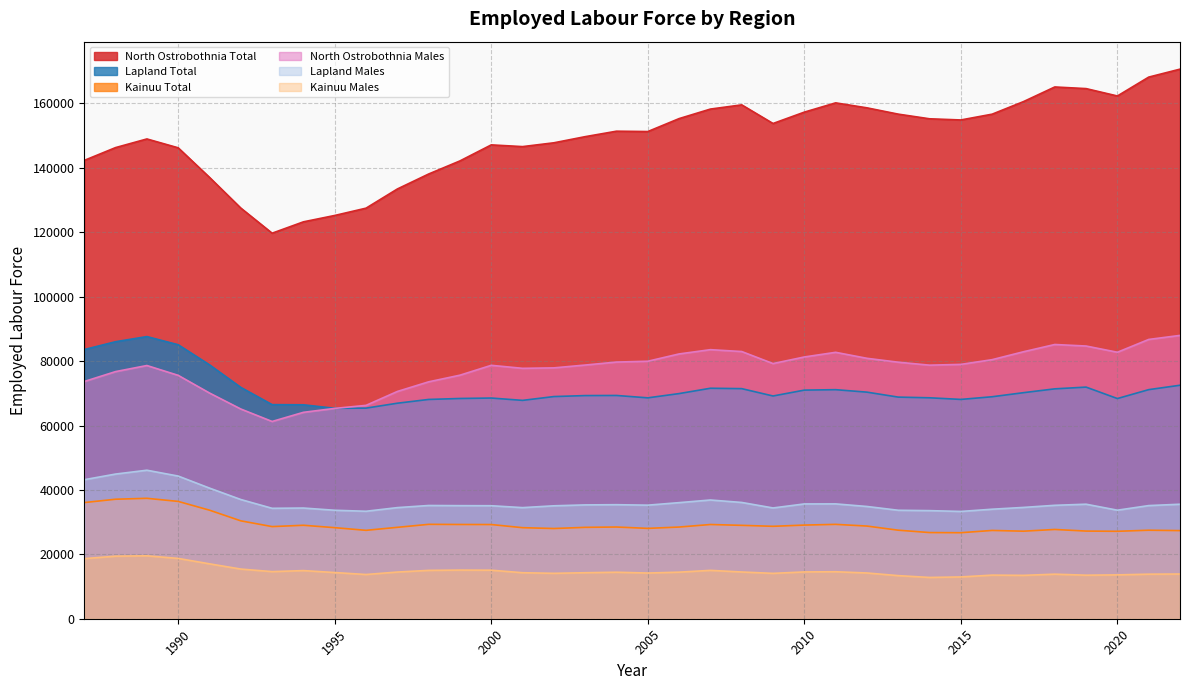

At which category does North Ostrobothnia Total reach its first local peak?

1989